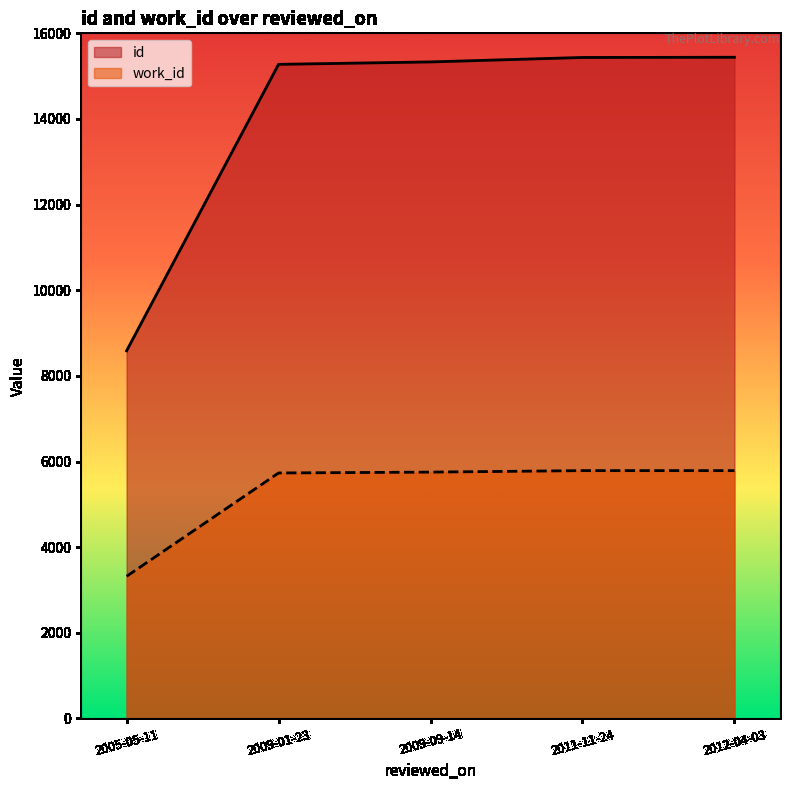

At how many categories does at least one series exceed 7887?

5